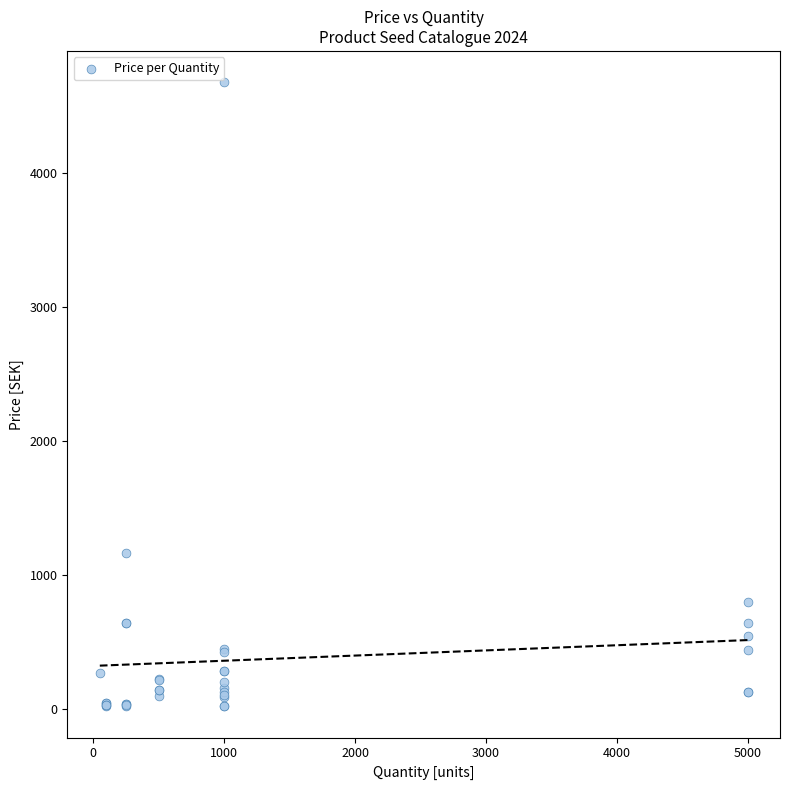

What Y value in the scatter plot is closest to 2350?

1169.6